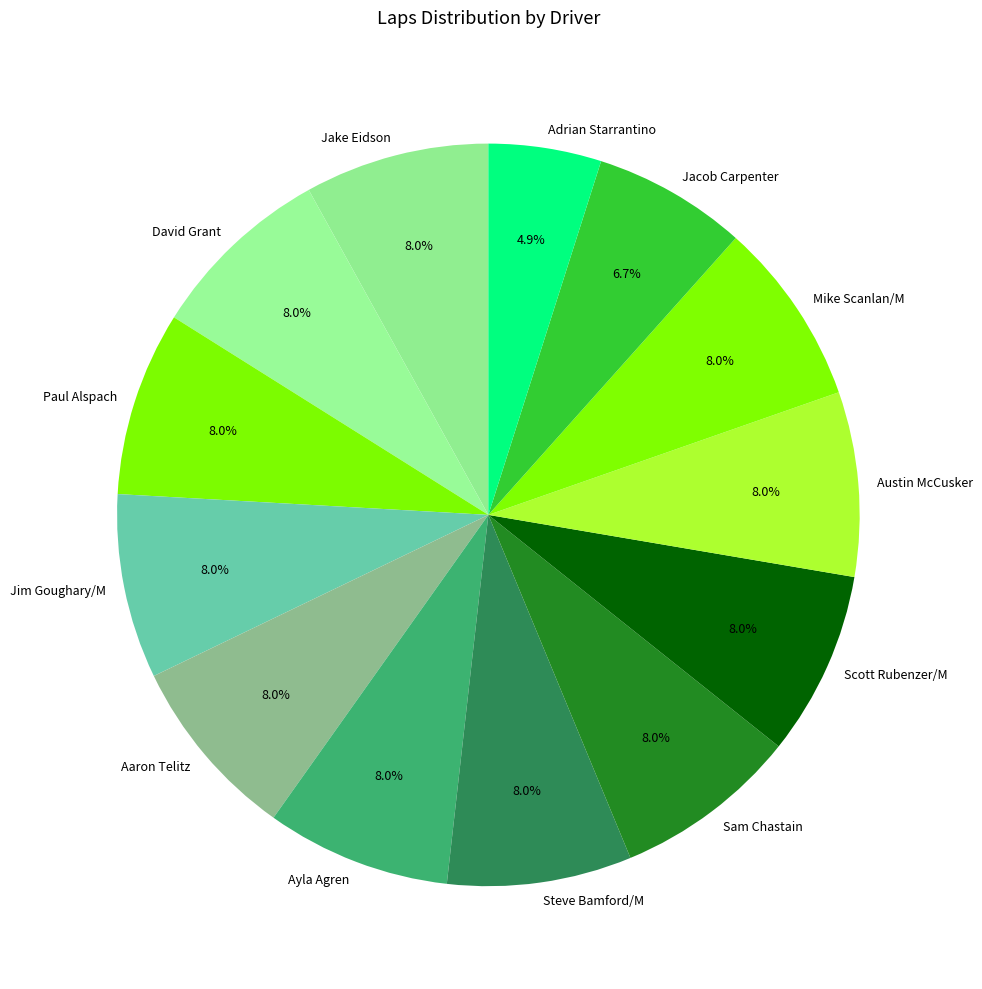

Count the number of slices in the pie.

13